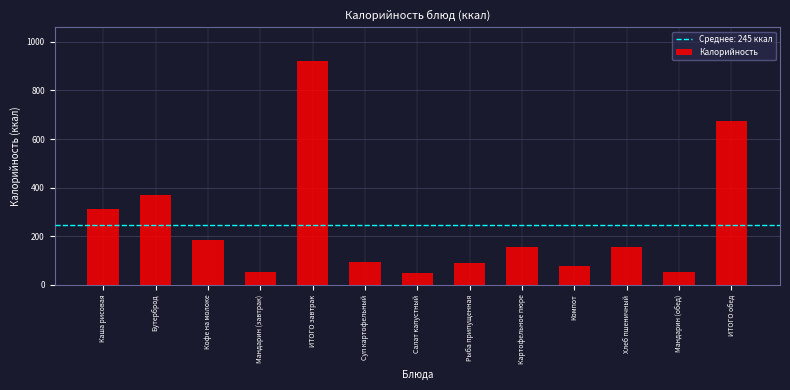

True or false: the data shows 674 at ИТОГО обед.

True